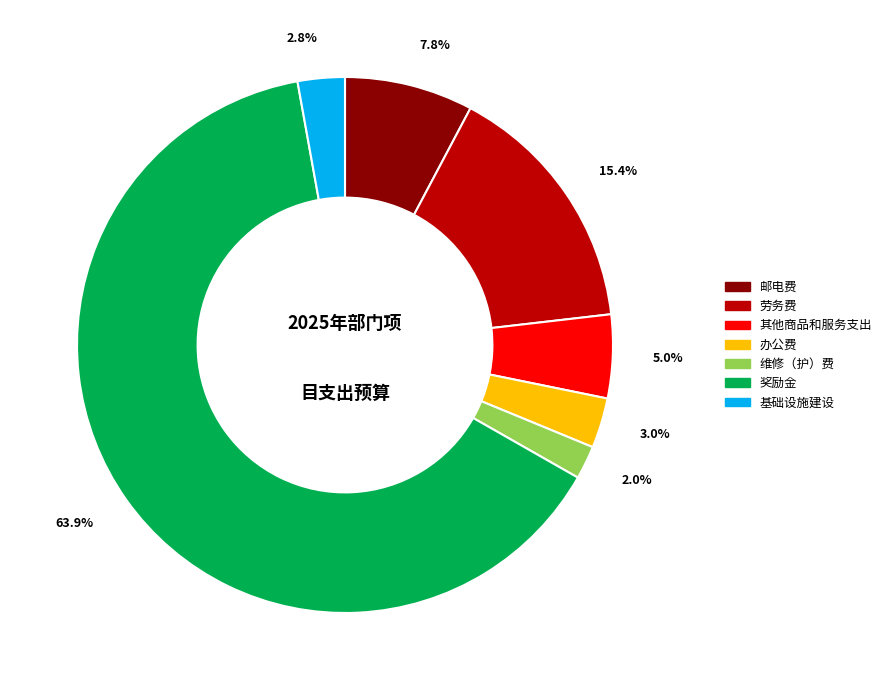

To the nearest percent, what is the difference between the 办公费 and 其他商品和服务支出 slice percentages?

2%